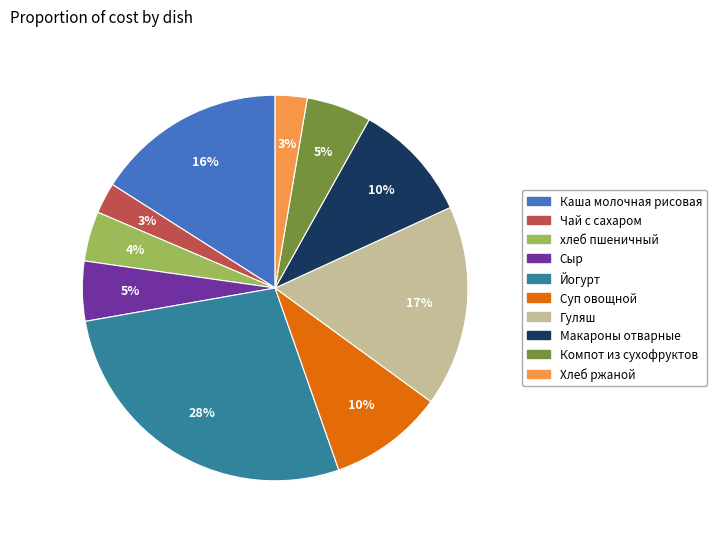

The хлеб пшеничный slice represents 4% of the pie. True or false?

True